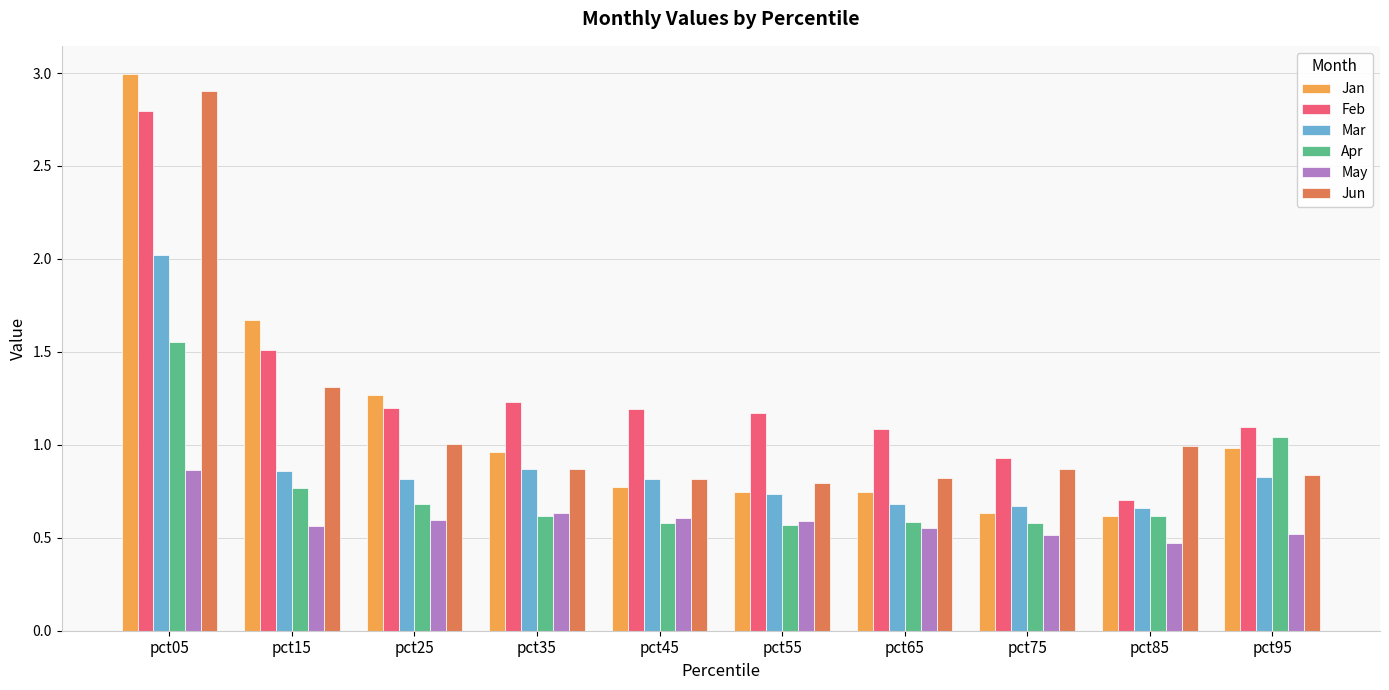

At which category does the chart reach its peak across all series?

pct05